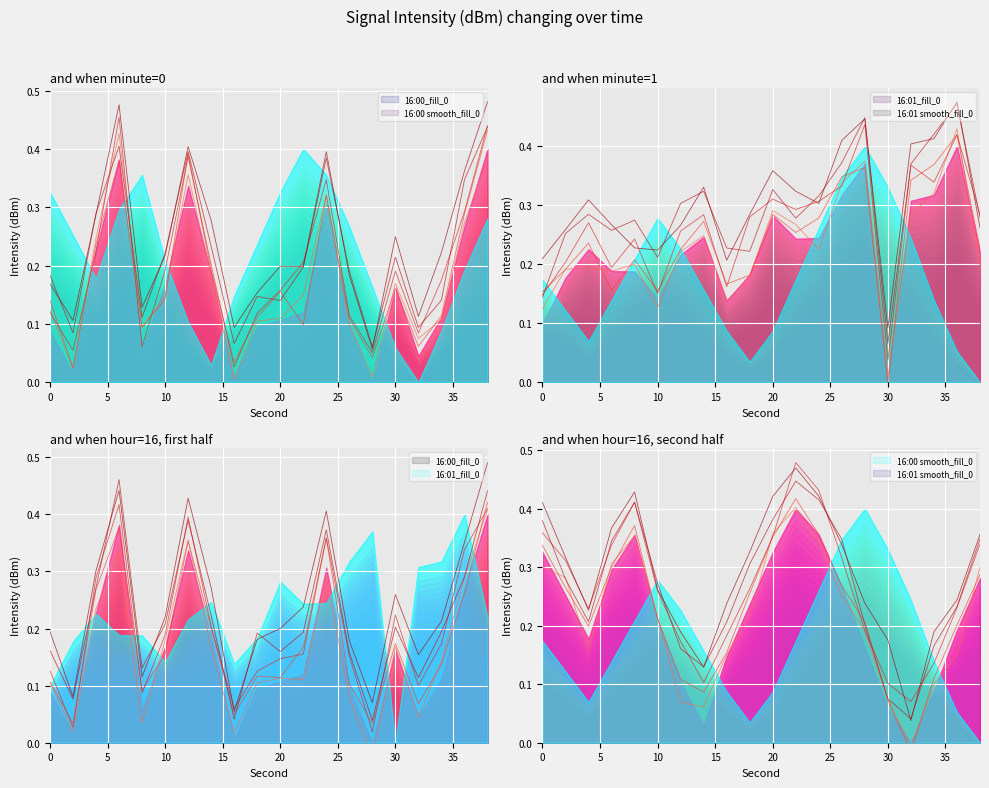

What is the value of the line_16:00 smooth_0 point at the 3rd from the left?

0.2